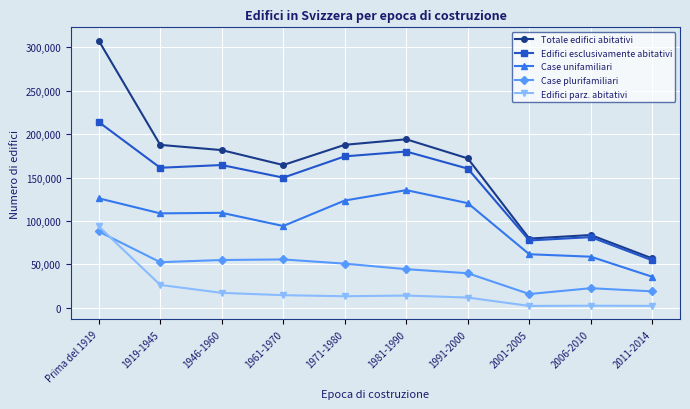

What position from the right is 1991-2000?

4